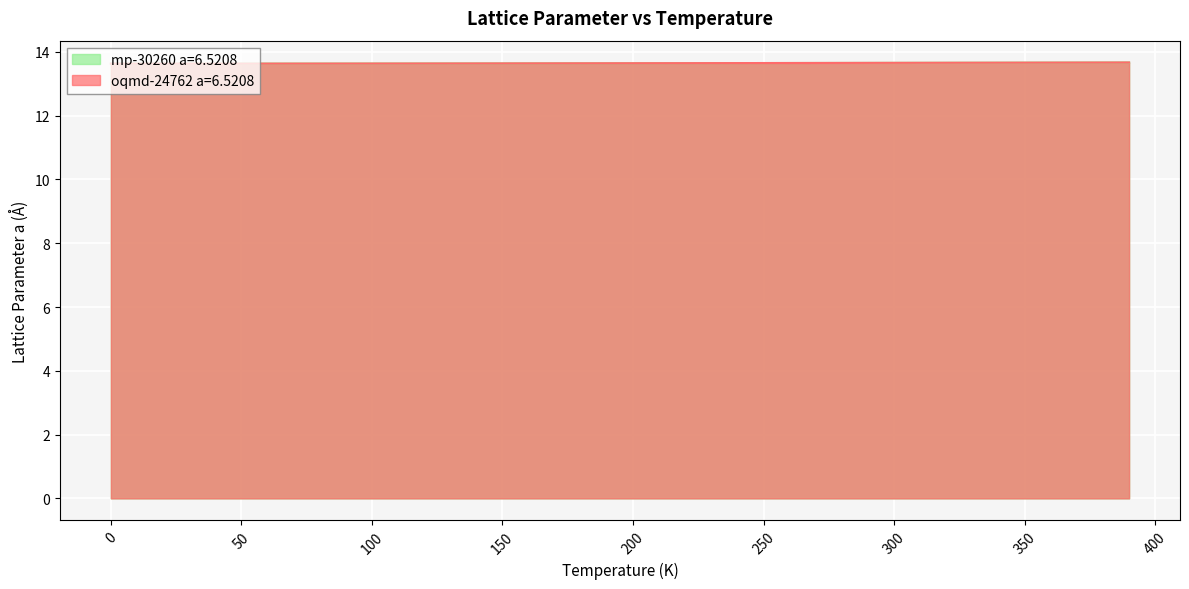

How many intersections are there between oqmd-24762 a=6.5208 and mp-30260 a=6.5208?

1